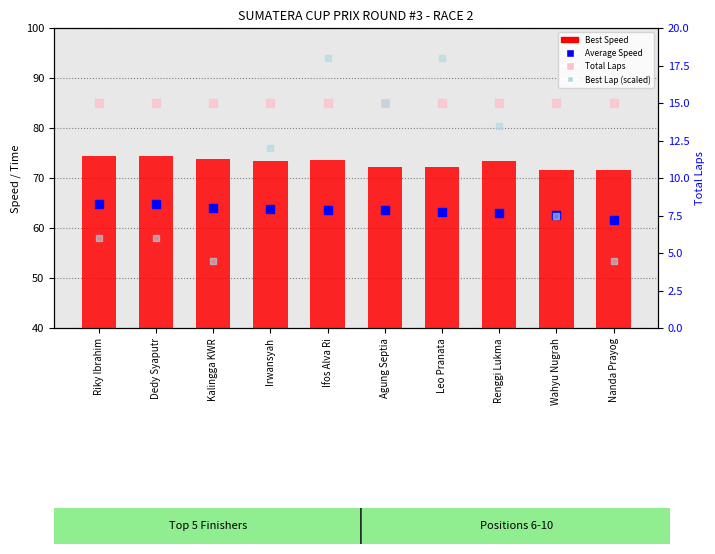

What are all the series names shown in the legend?

Best Speed, Average Speed, Total Laps, Best Lap (scaled)